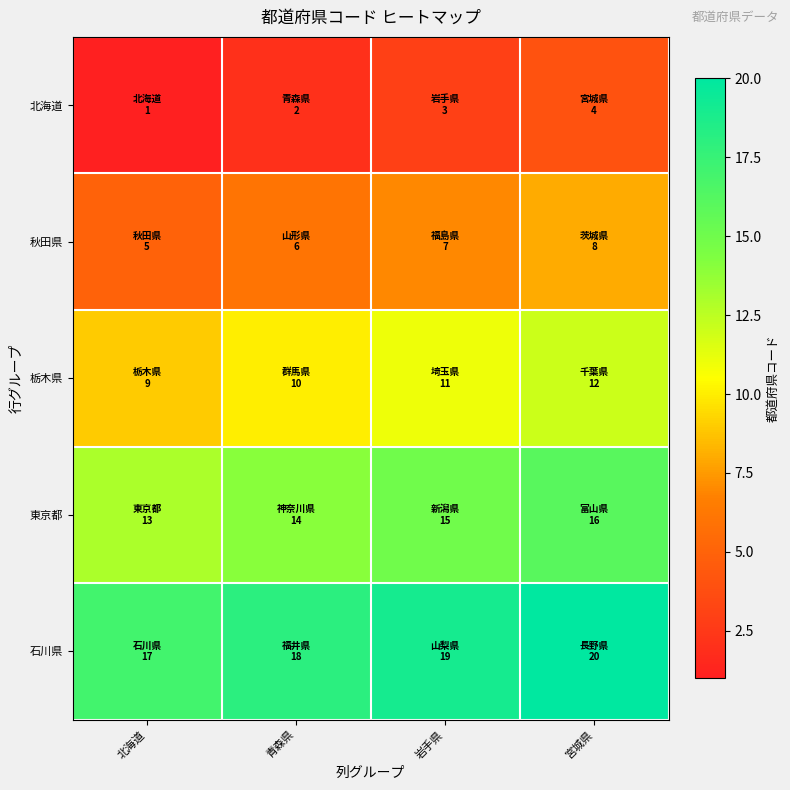

Rank the series by their average value, from lowest to highest.

北海道, 秋田県, 栃木県, 東京都, 石川県